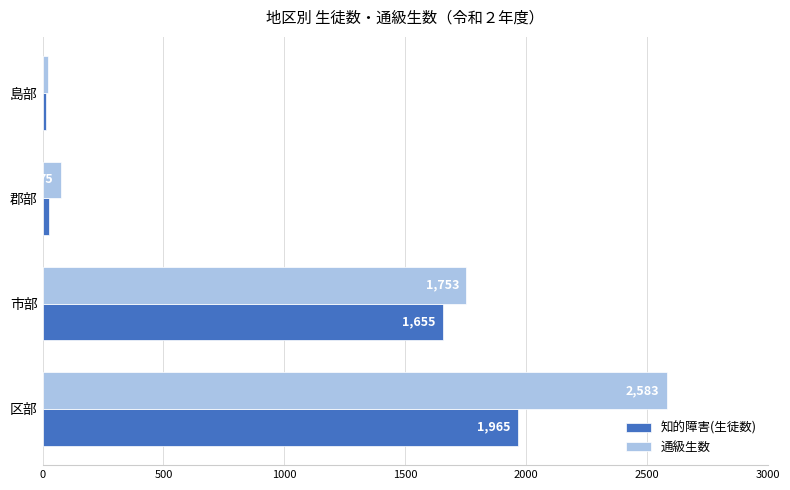

What is the maximum value for 通級生数?

2583